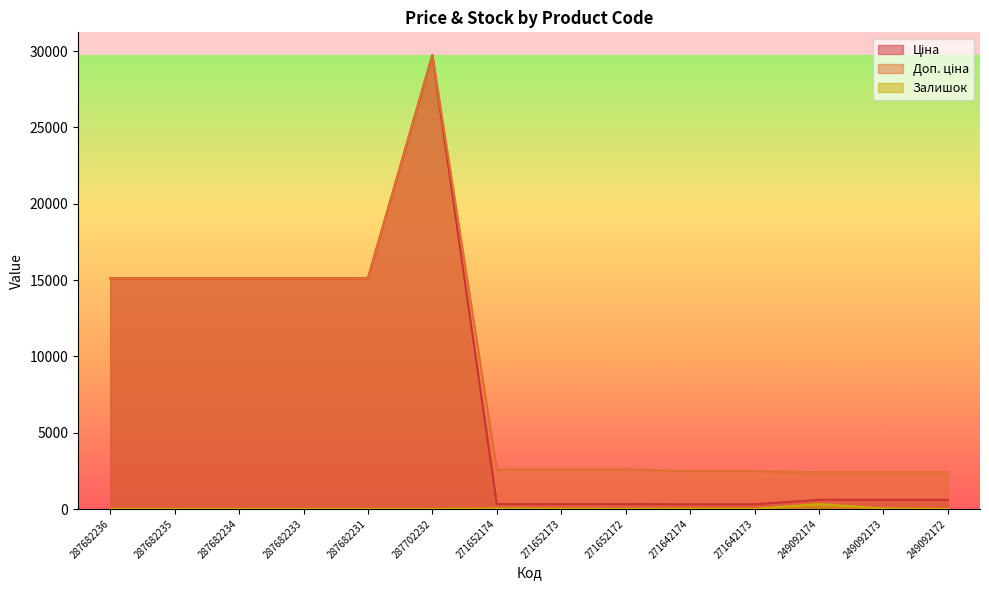

List the labels in order of Ціна value, largest first.

287702232, 287682236, 287682235, 287682234, 287682233, 287682231, 249092174, 249092173, 249092172, 271652174, 271652173, 271652172, 271642174, 271642173